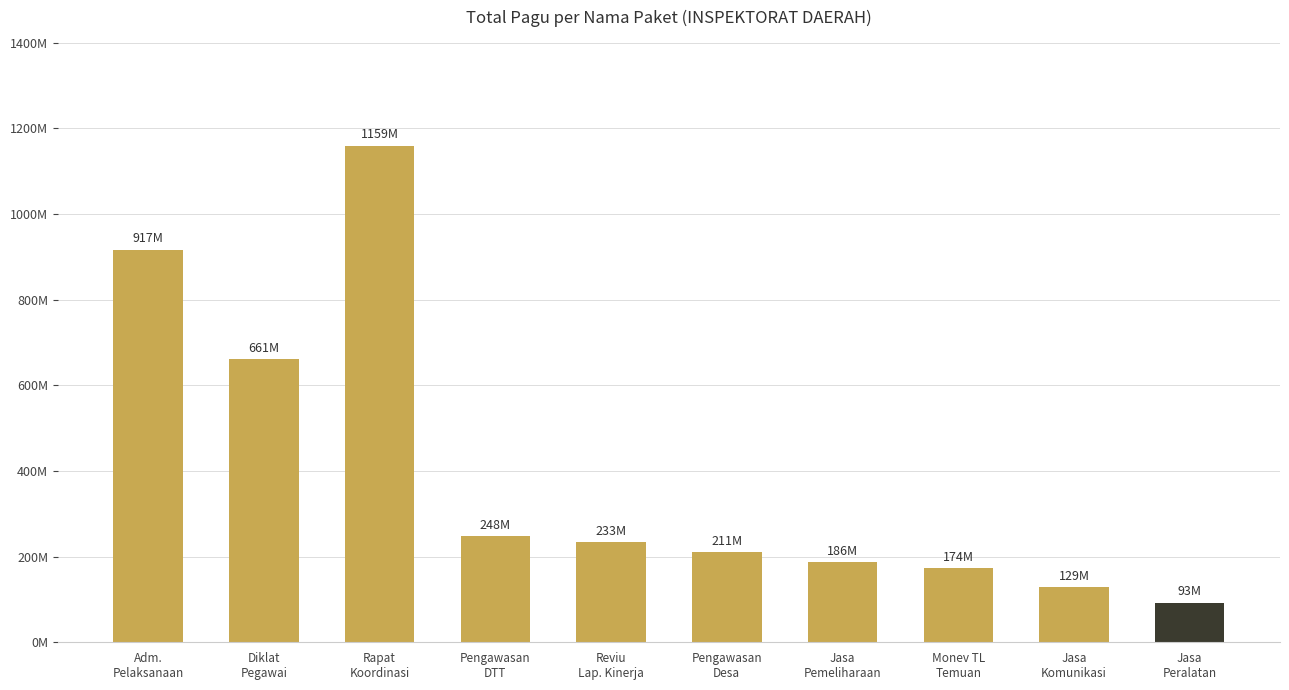

Does the chart contain any negative values?

No